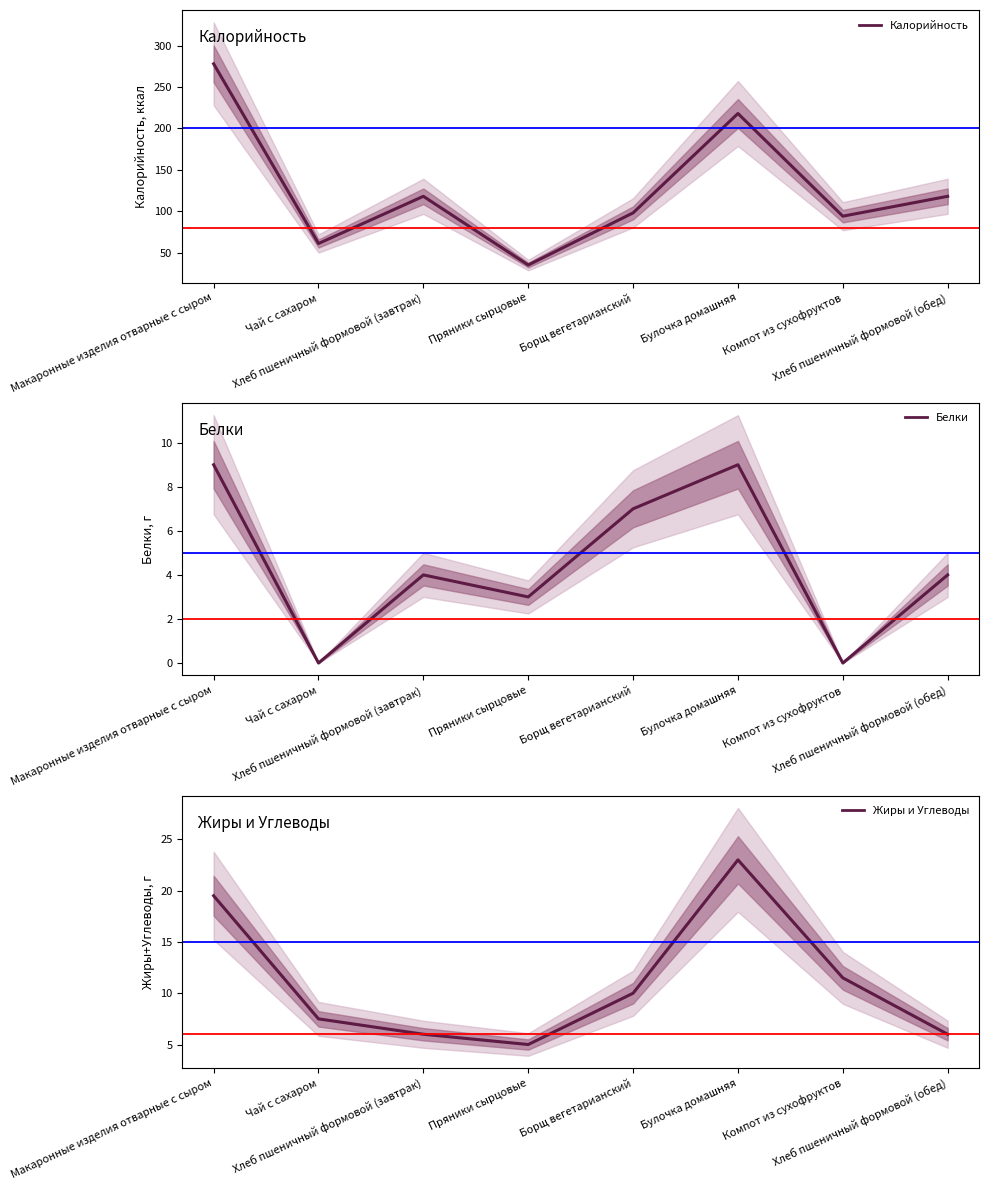

How many lines are shown in the chart?

3